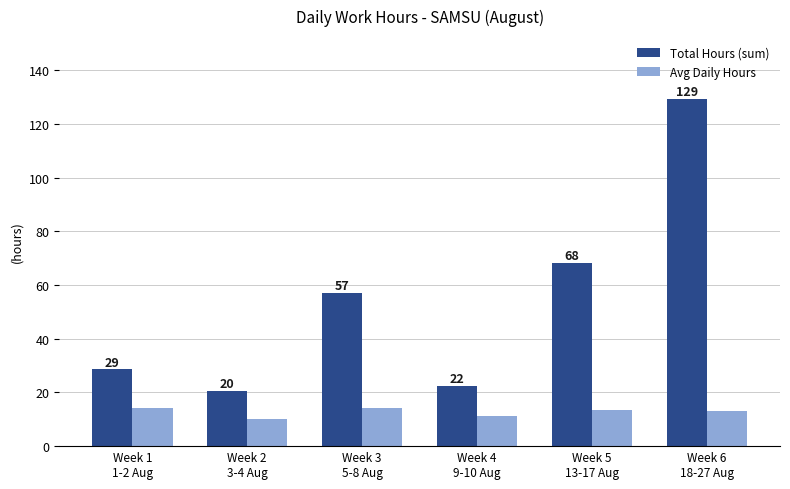

Does the chart contain stacked bars?

No